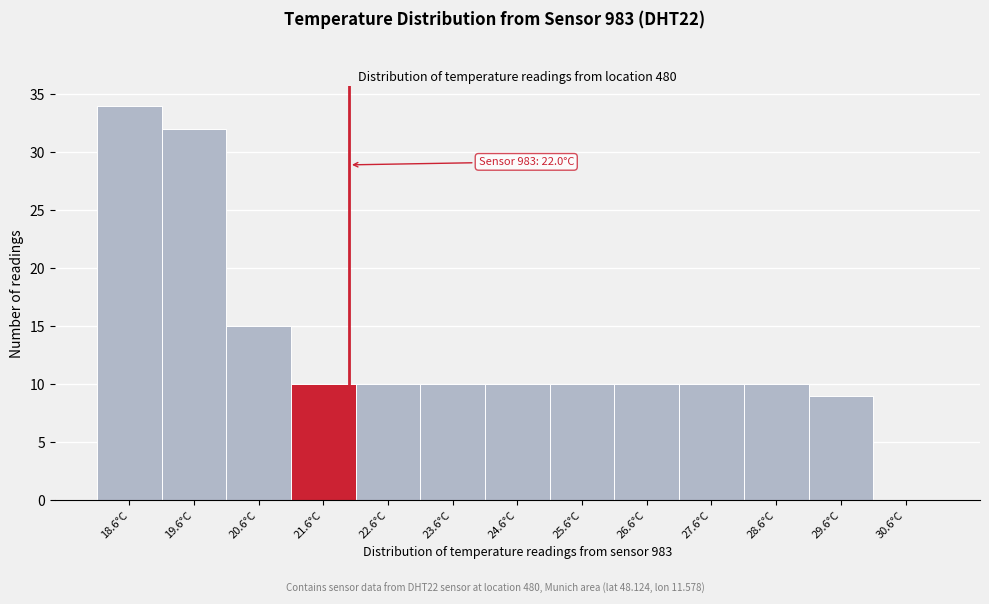

Which range on the x-axis has the tallest bar?

18.1 to 19.1